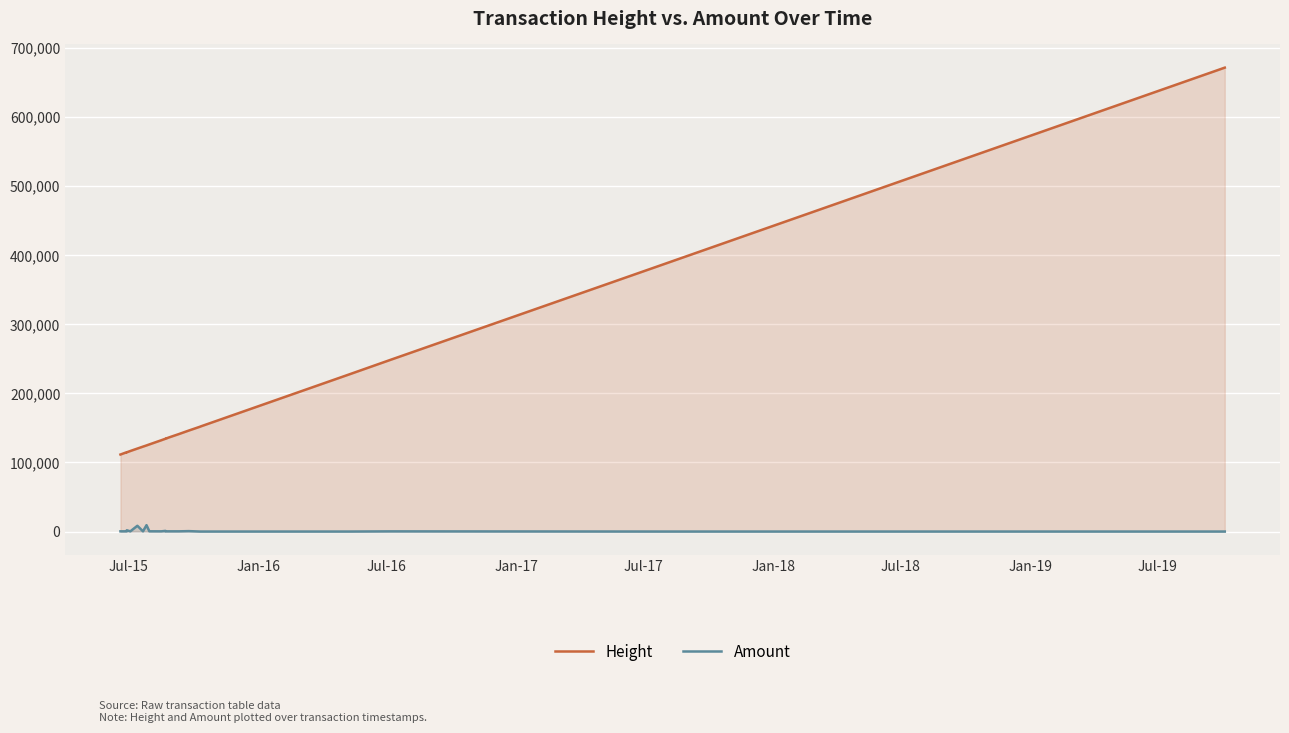

Does the chart display data point markers on the line(s)?

No